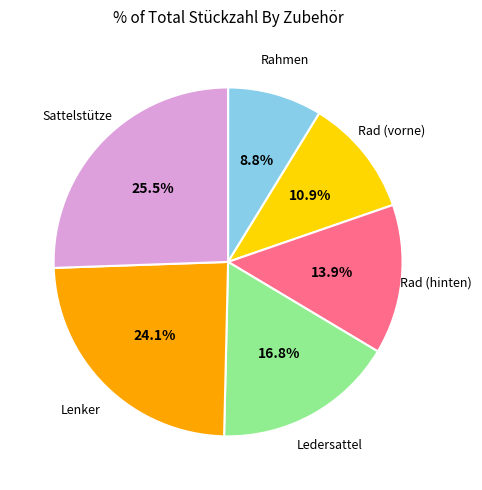

How many slices are in this pie chart?

6